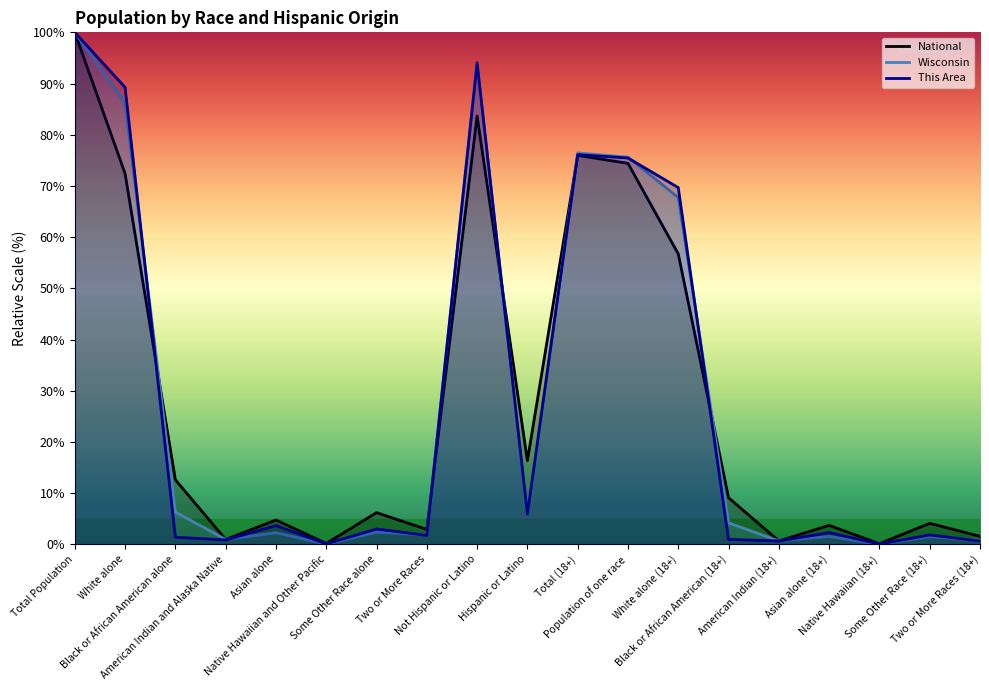

How many values in the Wisconsin series exceed 2?

11